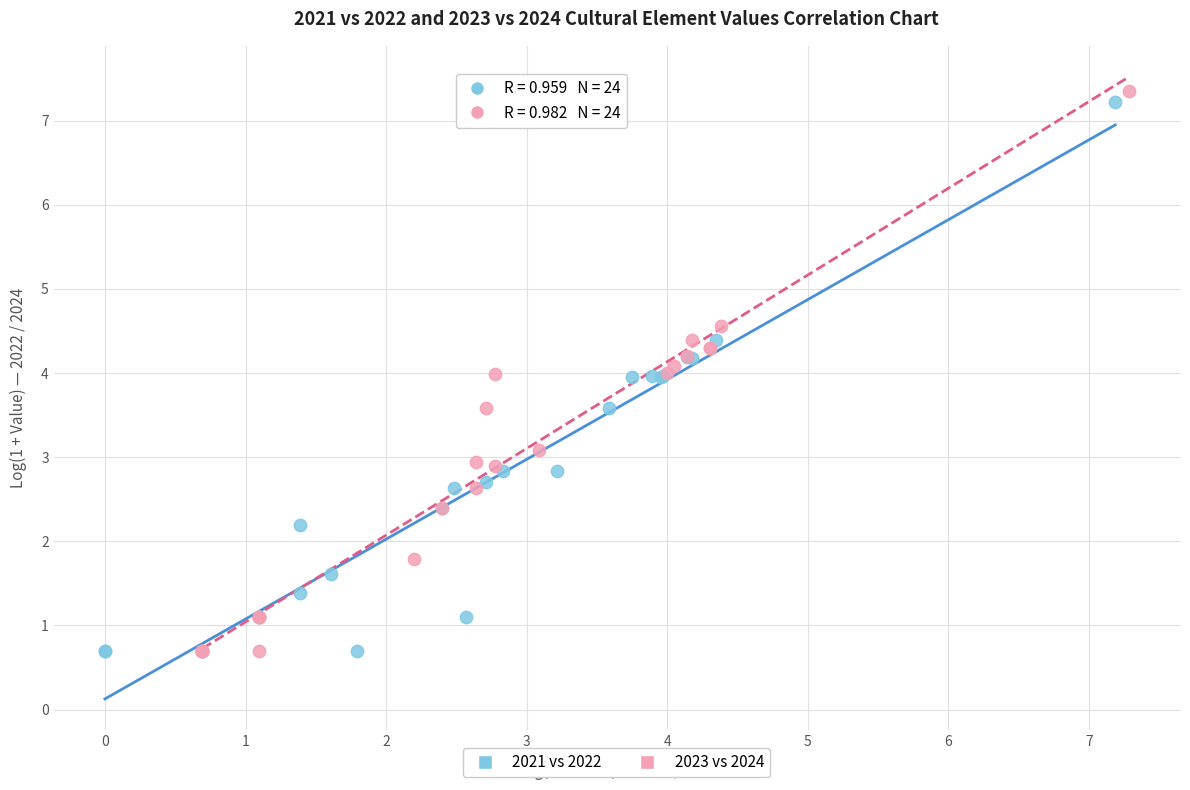

Which series reaches the maximum Y coordinate?

2023 vs 2024